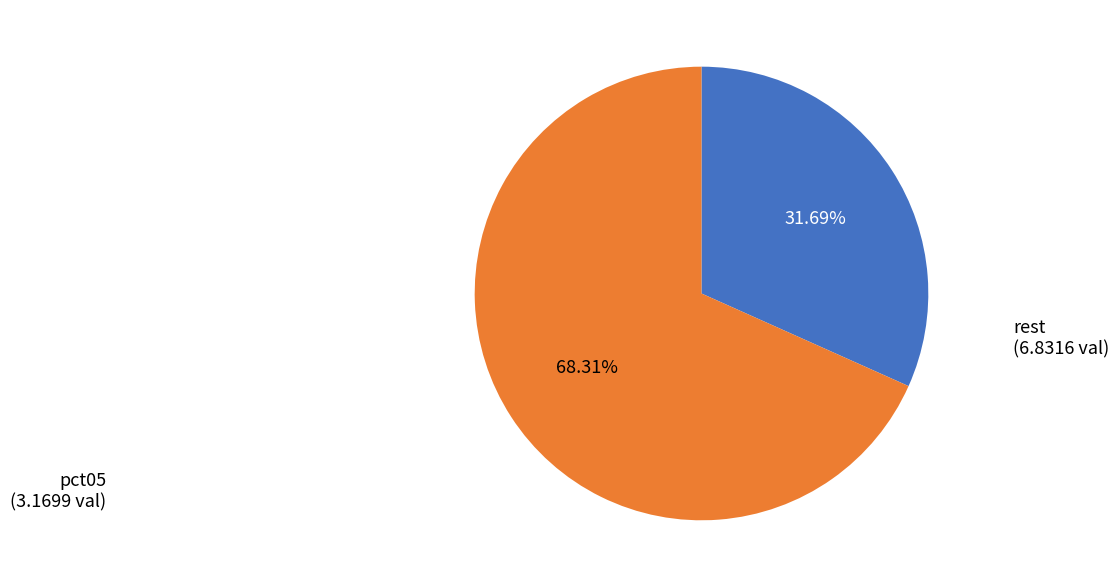

Is there a majority slice in this chart?

Yes